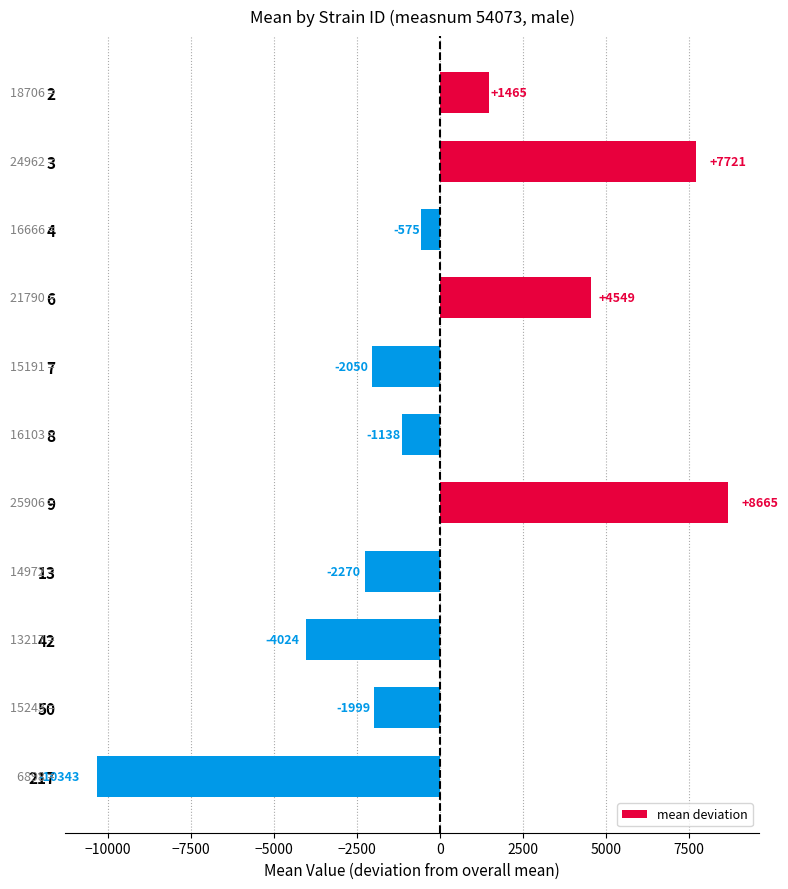

Count the number of values greater than -1137.

5